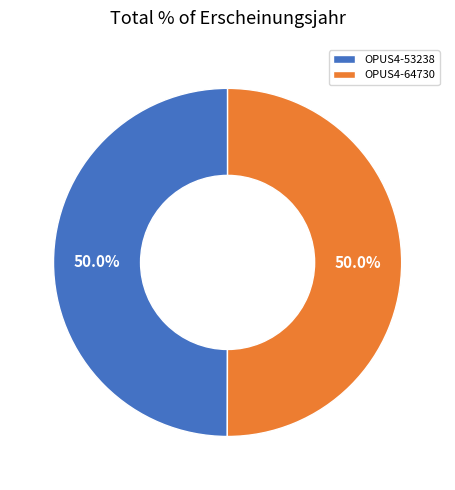

Is it true that OPUS4-64730 is 50% of the pie?

True